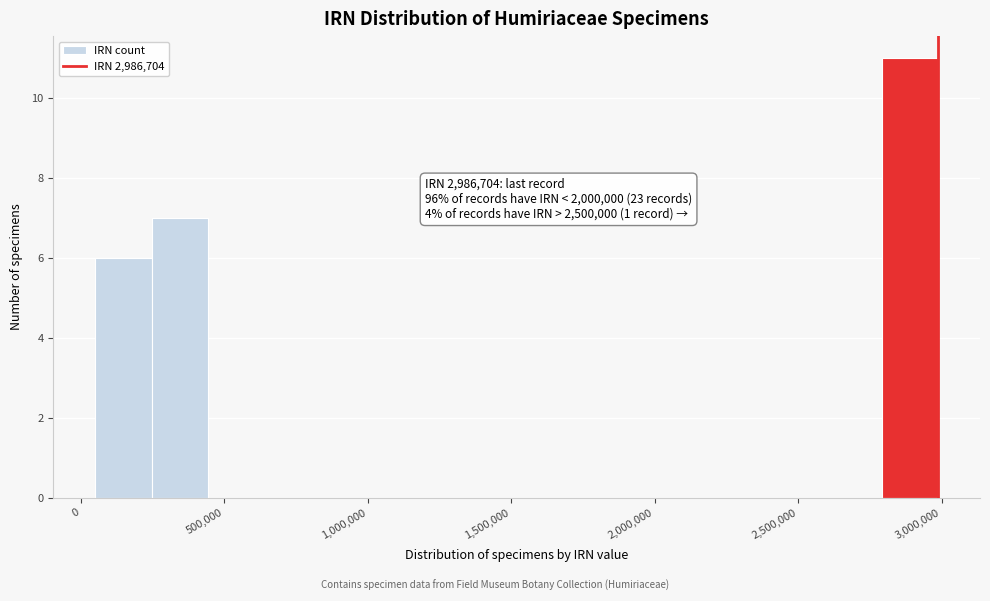

Read against the x-axis, roughly where is the centre of the tallest bar?

2900000